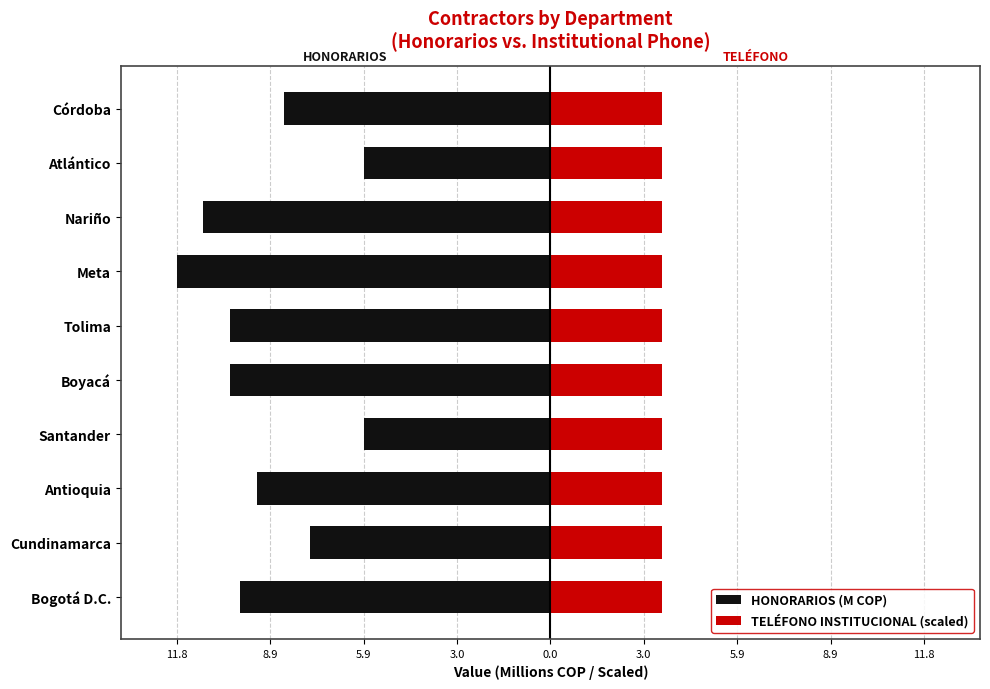

How many data points does each series have?

10